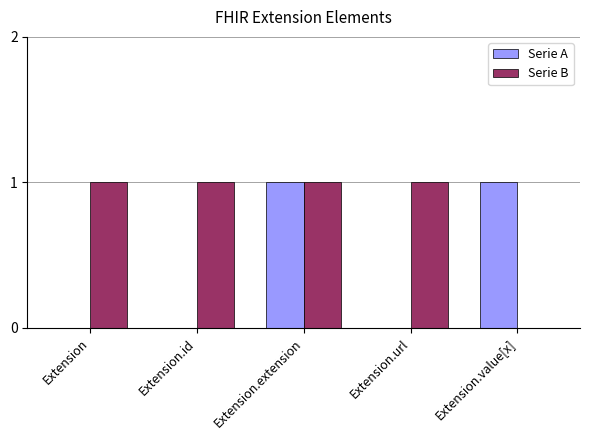

Is it true that Serie A equals 0 at Extension.id?

True